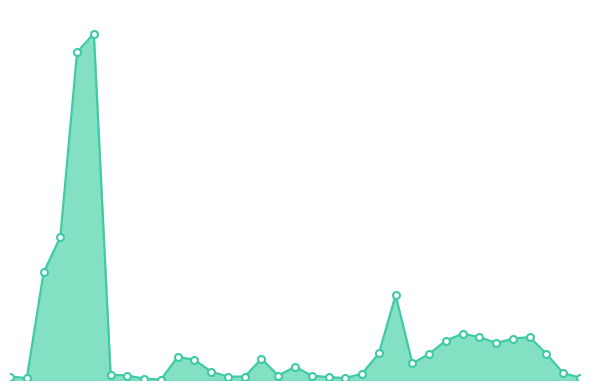

Does the chart have visible grid lines?

No